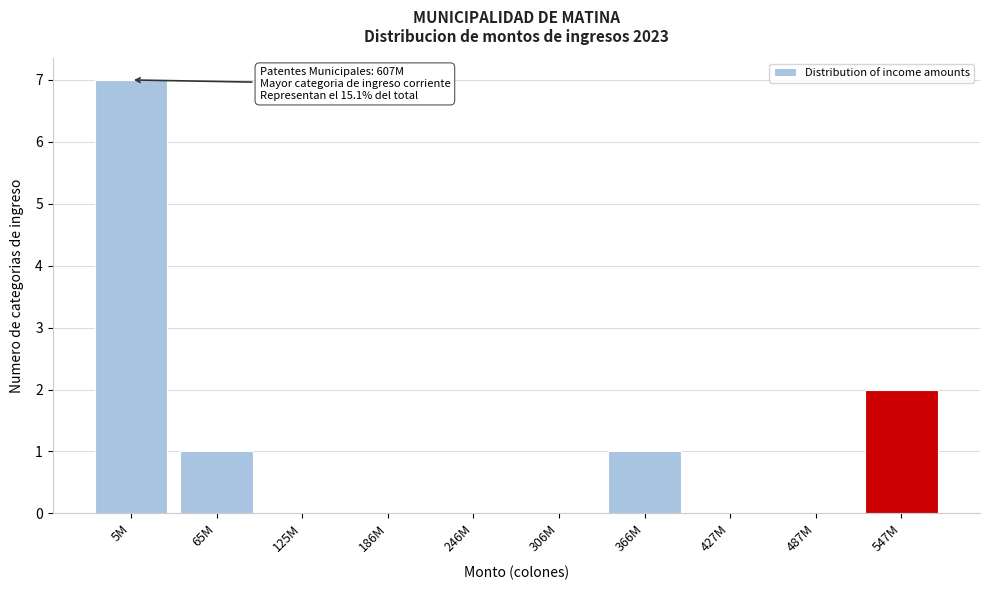

Reading left to right, list all the values displayed in this chart.

5M=7	65M=1	125M=0	186M=0	246M=0	306M=0	366M=1	427M=0	487M=0	547M=2